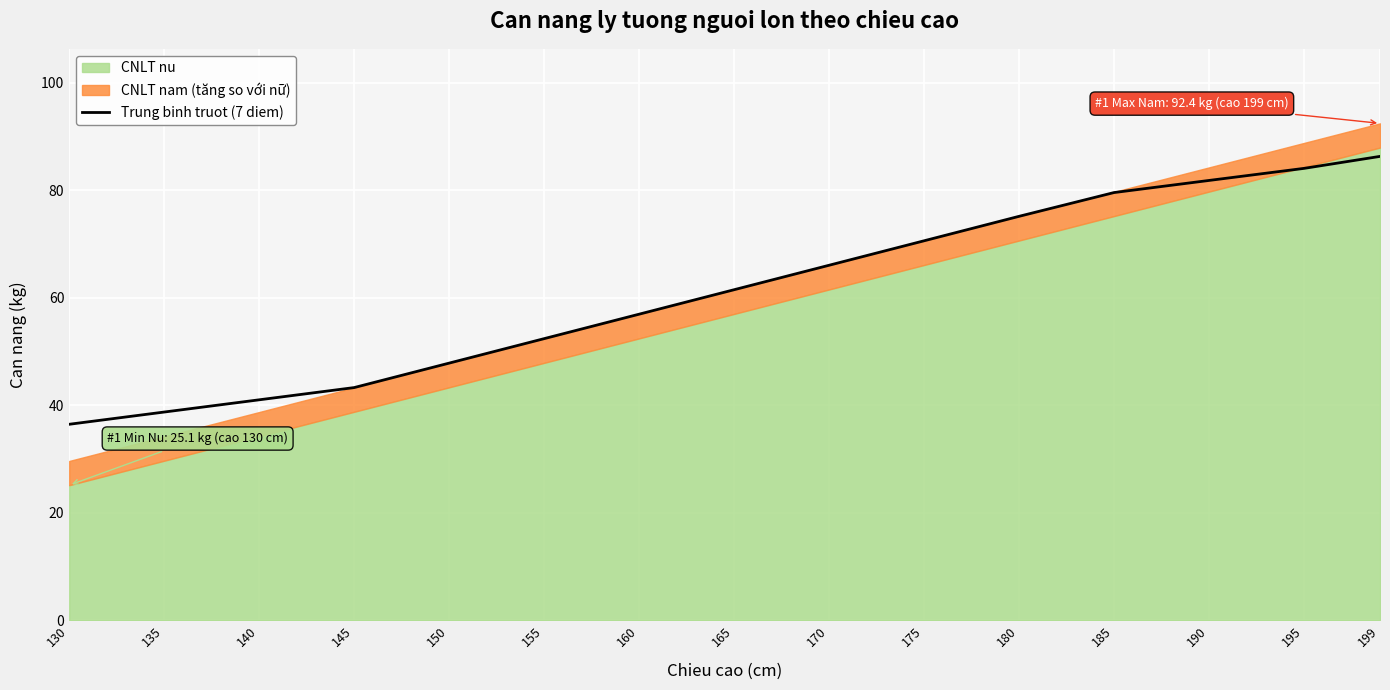

How many data points does each series have?

15